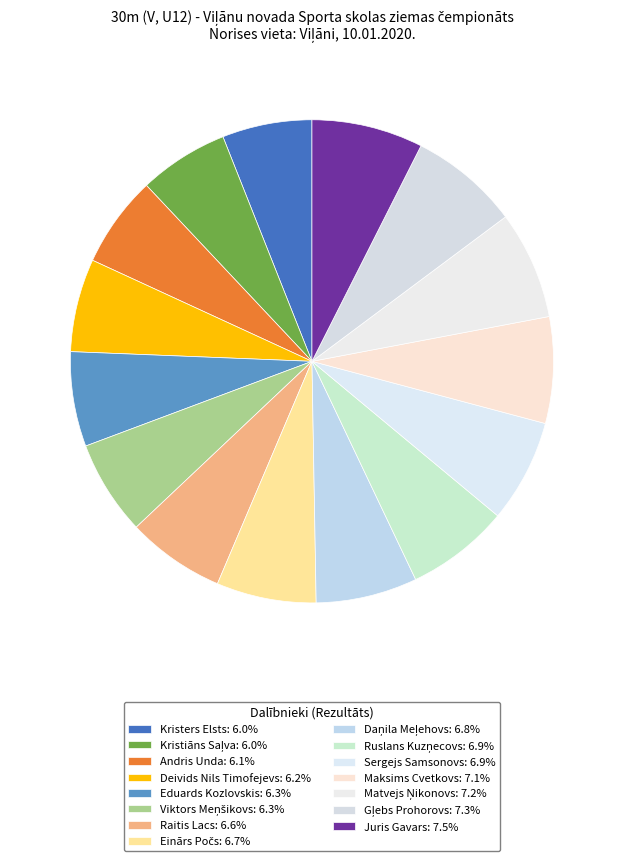

What percentage is the Juris Gavars slice, to the nearest percent?

7%